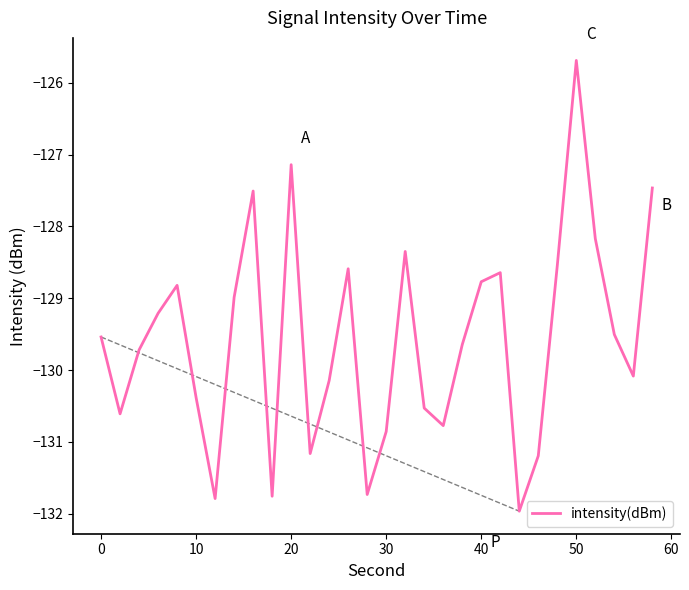

What is the maximum value shown in the chart?

-125.7